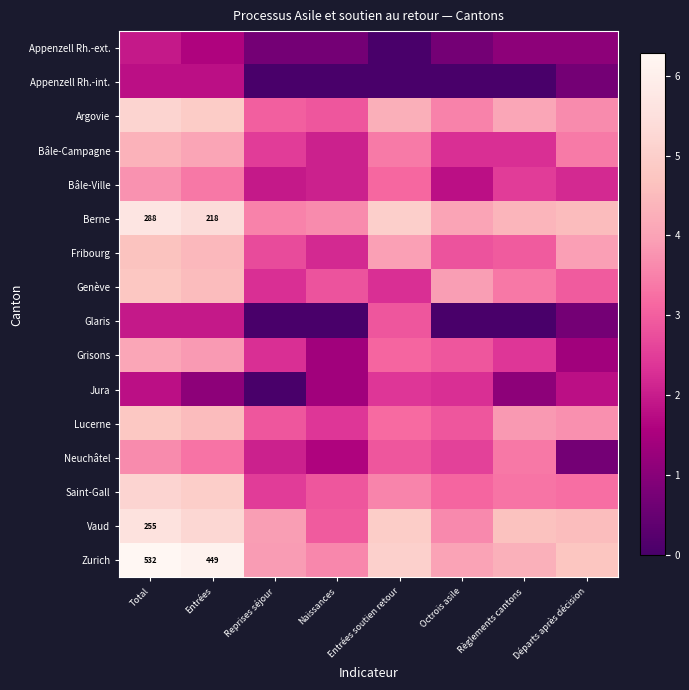

At Total, list the series in order from smallest to largest.

Appenzell Rh.-int., Jura, Appenzell Rh.-ext., Glaris, Neuchâtel, Bâle-Ville, Grisons, Bâle-Campagne, Fribourg, Genève, Lucerne, Argovie, Saint-Gall, Vaud, Berne, Zurich